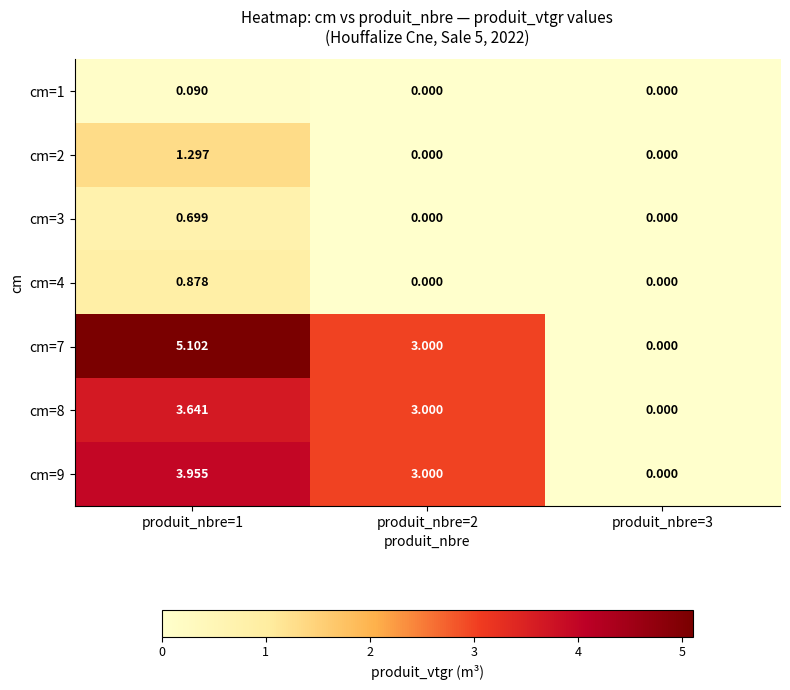

True or false: cm=9 has a value of 2.1 at produit_nbre=2.

False